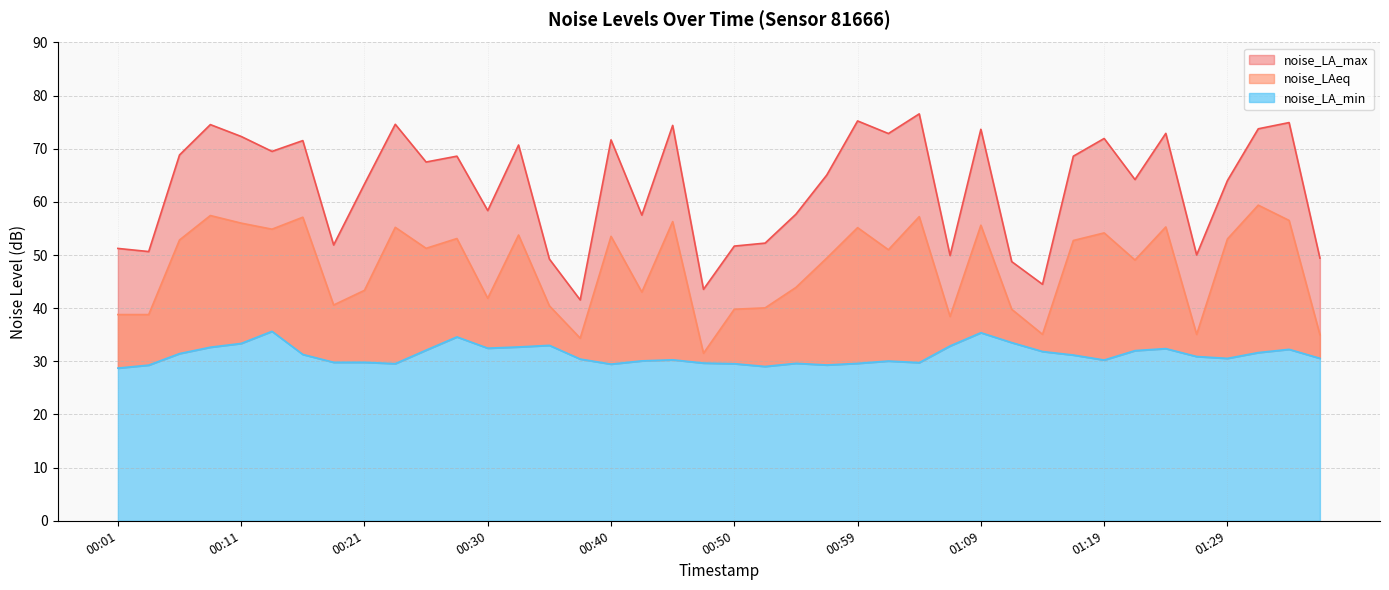

True or false: noise_LAeq and noise_LA_min cross at least once.

False